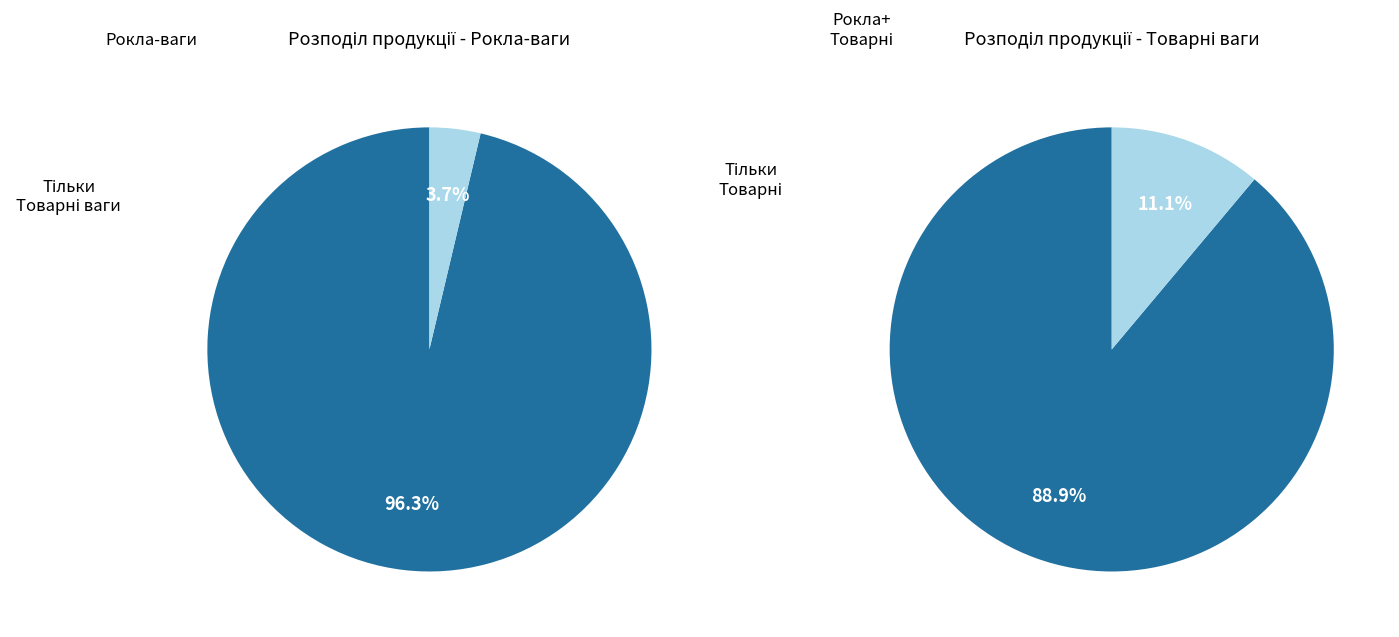

Is there any slice that represents more than half of the pie?

Yes